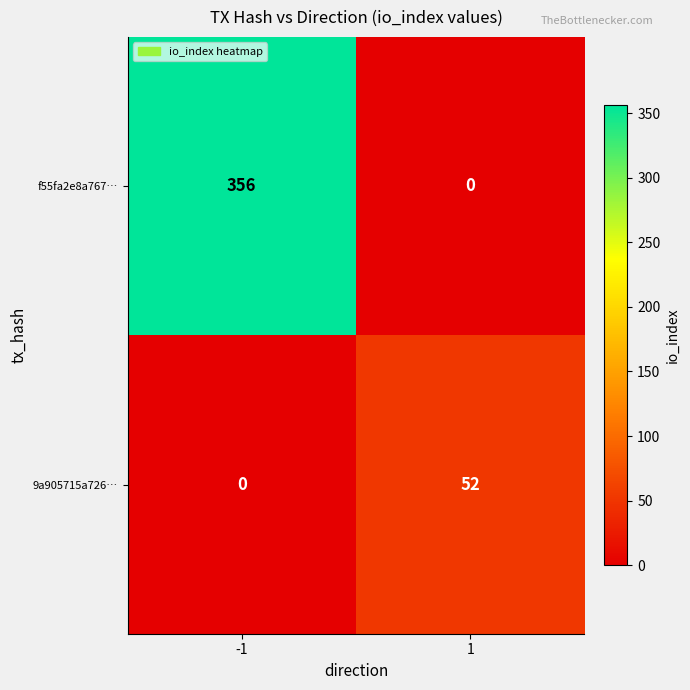

True or false: f55fa2e8a767… has a value of 356 at -1.

True